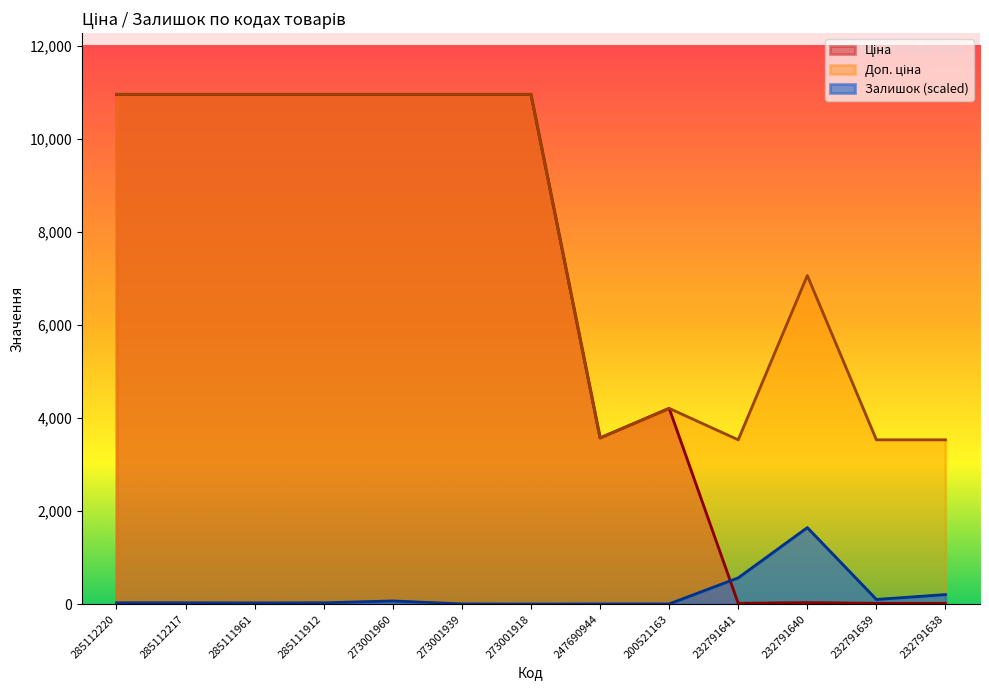

True or false: Ціна and Доп. ціна cross at least once.

False